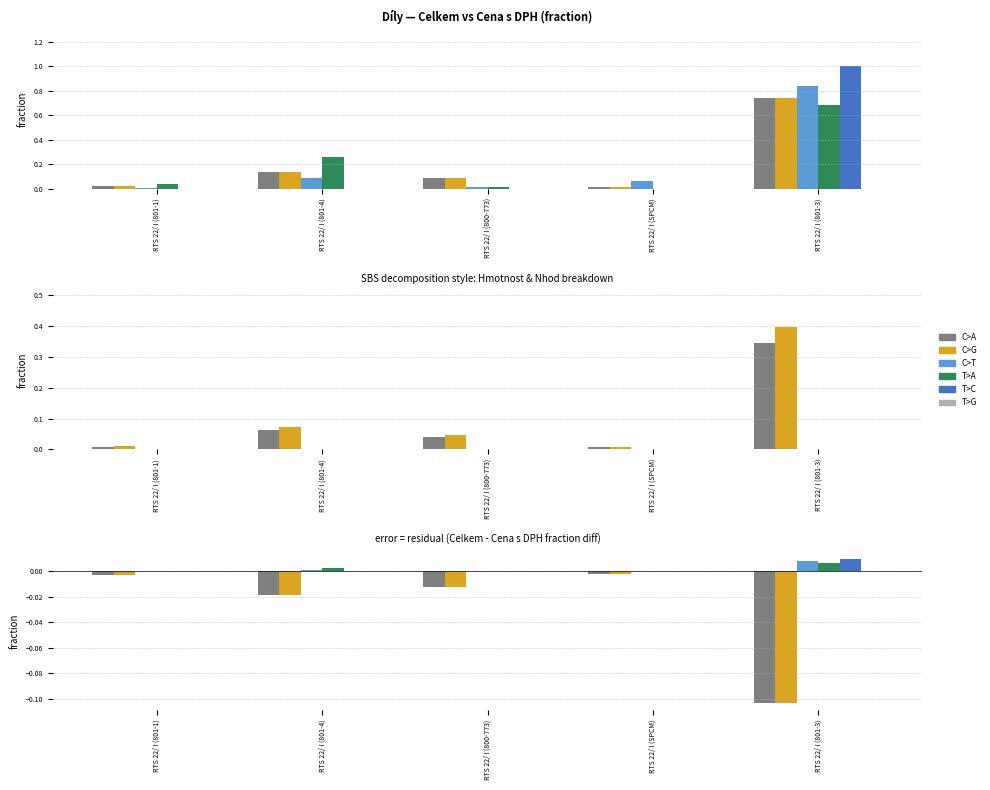

Rank the categories by T>G value from lowest to highest.

RTS 22/ I (801-1), RTS 22/ I (801-4), RTS 22/ I (800-773), RTS 22/ I (SPCM), RTS 22/ I (801-3)